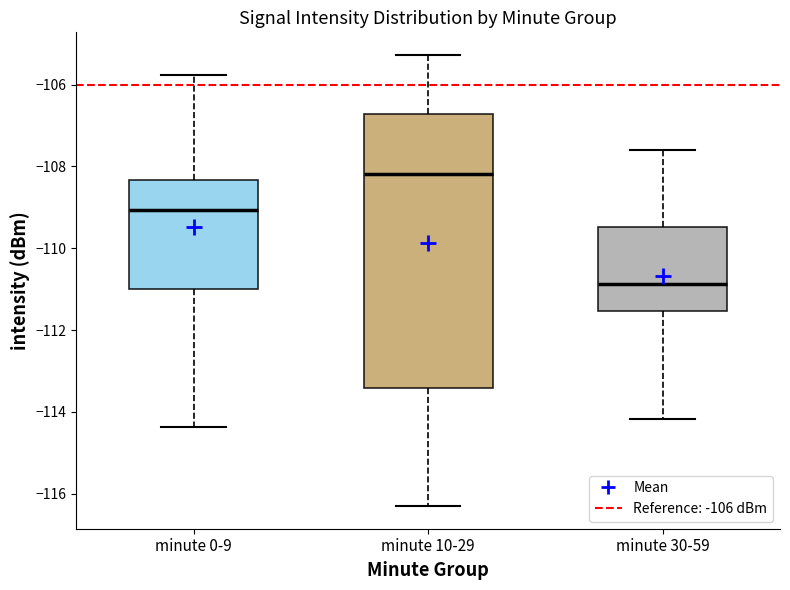

Reading left to right, read every box against the y-axis: the position of its median line, the range the box covers, and the ends of its whiskers. The values are not printed on the chart, so give them approximately, as read against the axis.

minute 0-9: median -109.0, box -111.0 to -108.4, whiskers -114.4 to -105.8
minute 10-29: median -108.2, box -113.4 to -106.8, whiskers -116.4 to -105.2
minute 30-59: median -110.8, box -111.6 to -109.4, whiskers -114.2 to -107.6